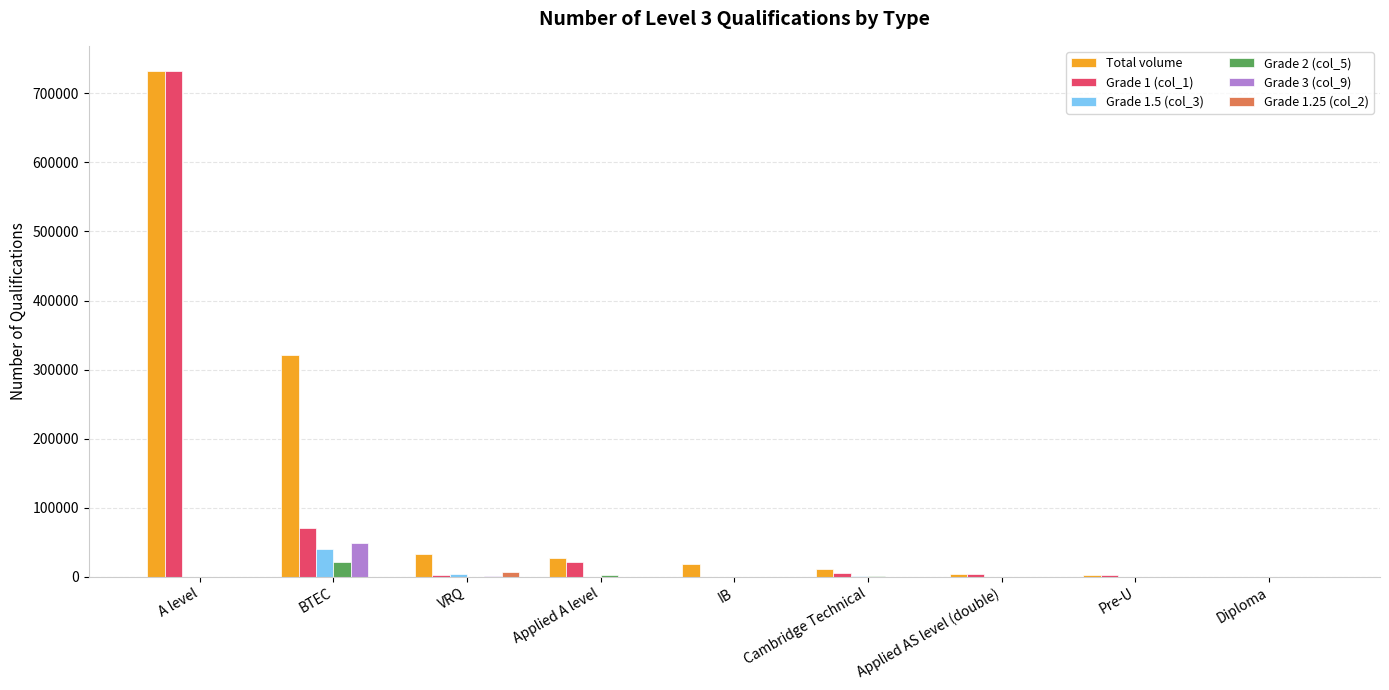

At which label does Grade 2 (col_5) reach its peak?

BTEC